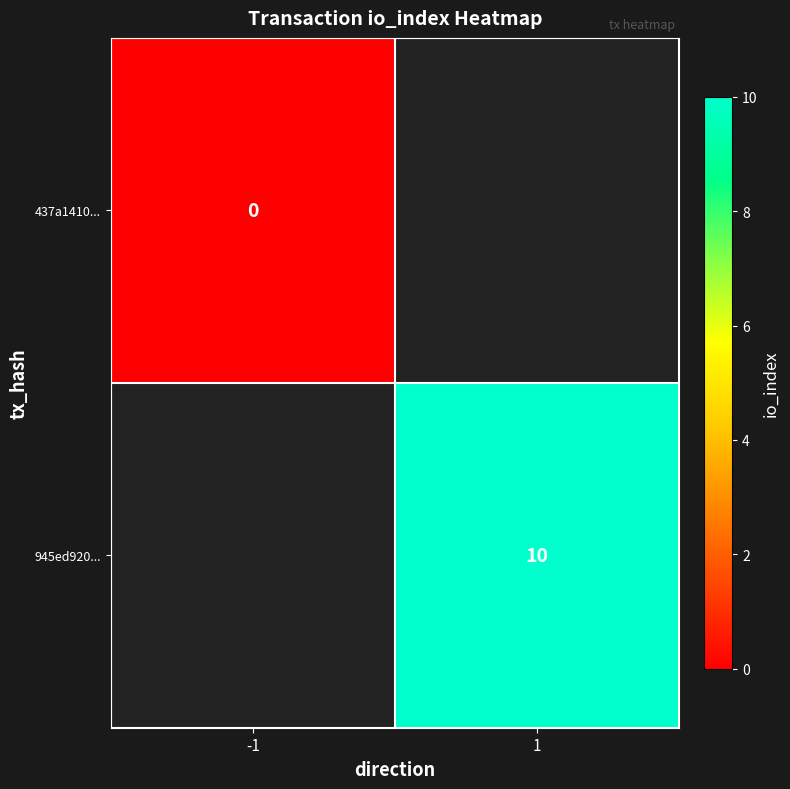

The 945ed920... series shows 10 at 1. True or false?

True